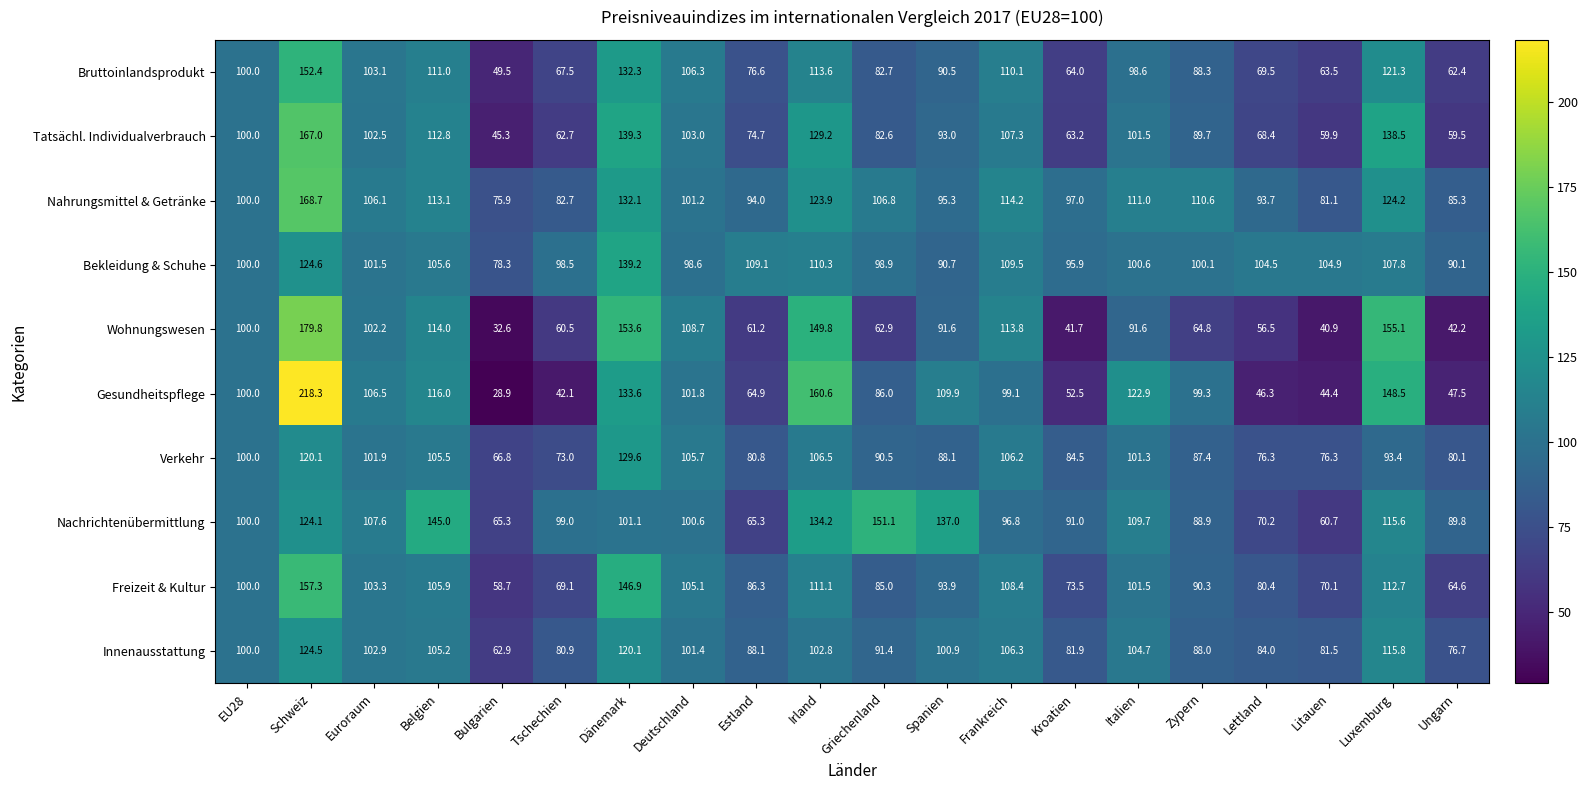

What is the difference between the second highest and second lowest values in the Wohnungswesen series?

114.2